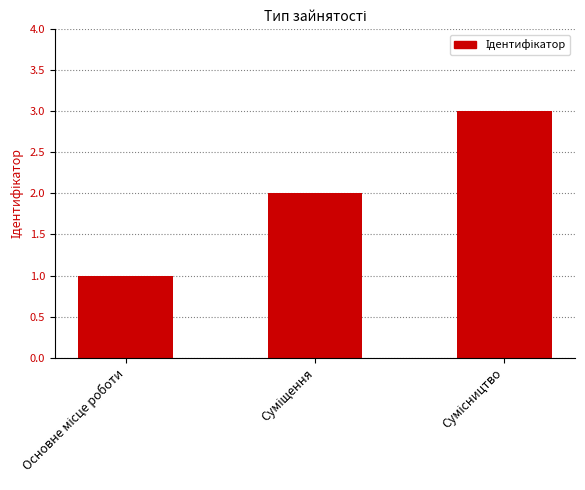

What is the greatest value displayed?

3